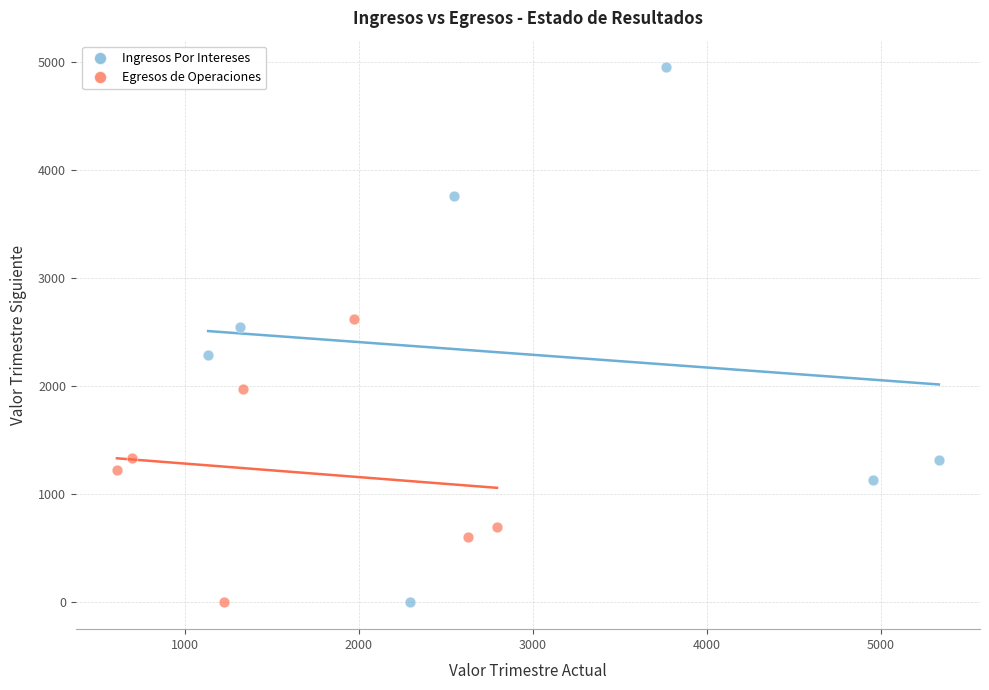

Which series reaches the maximum Y coordinate?

Ingresos Por Intereses